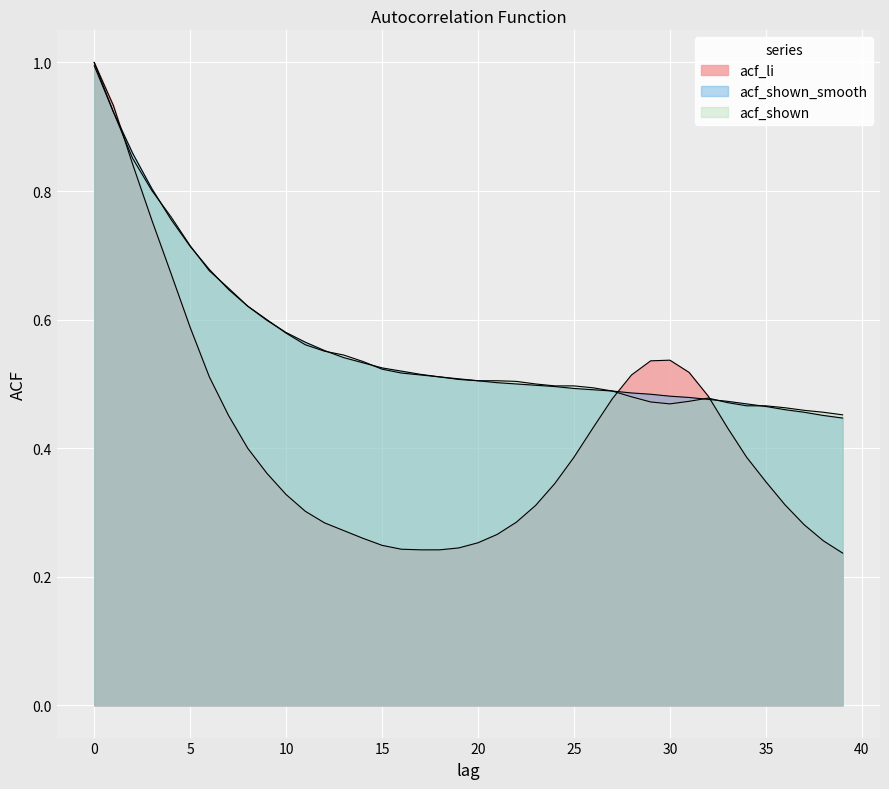

How many intersections are there between acf_shown_smooth and acf_shown?

9